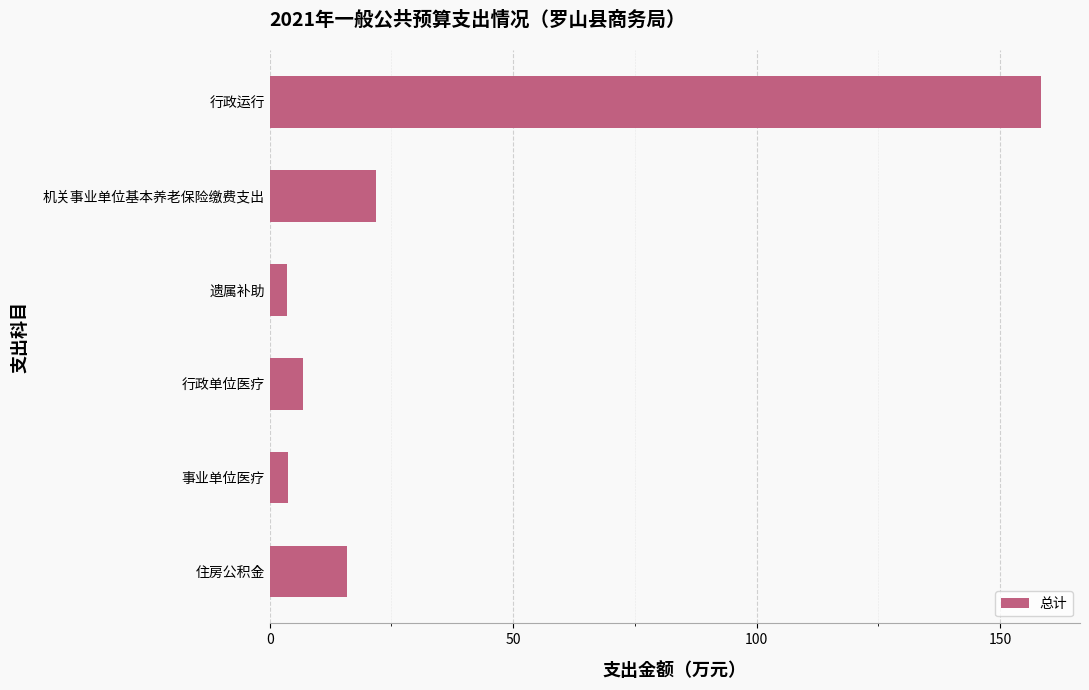

Which category has the highest value across all series?

行政运行